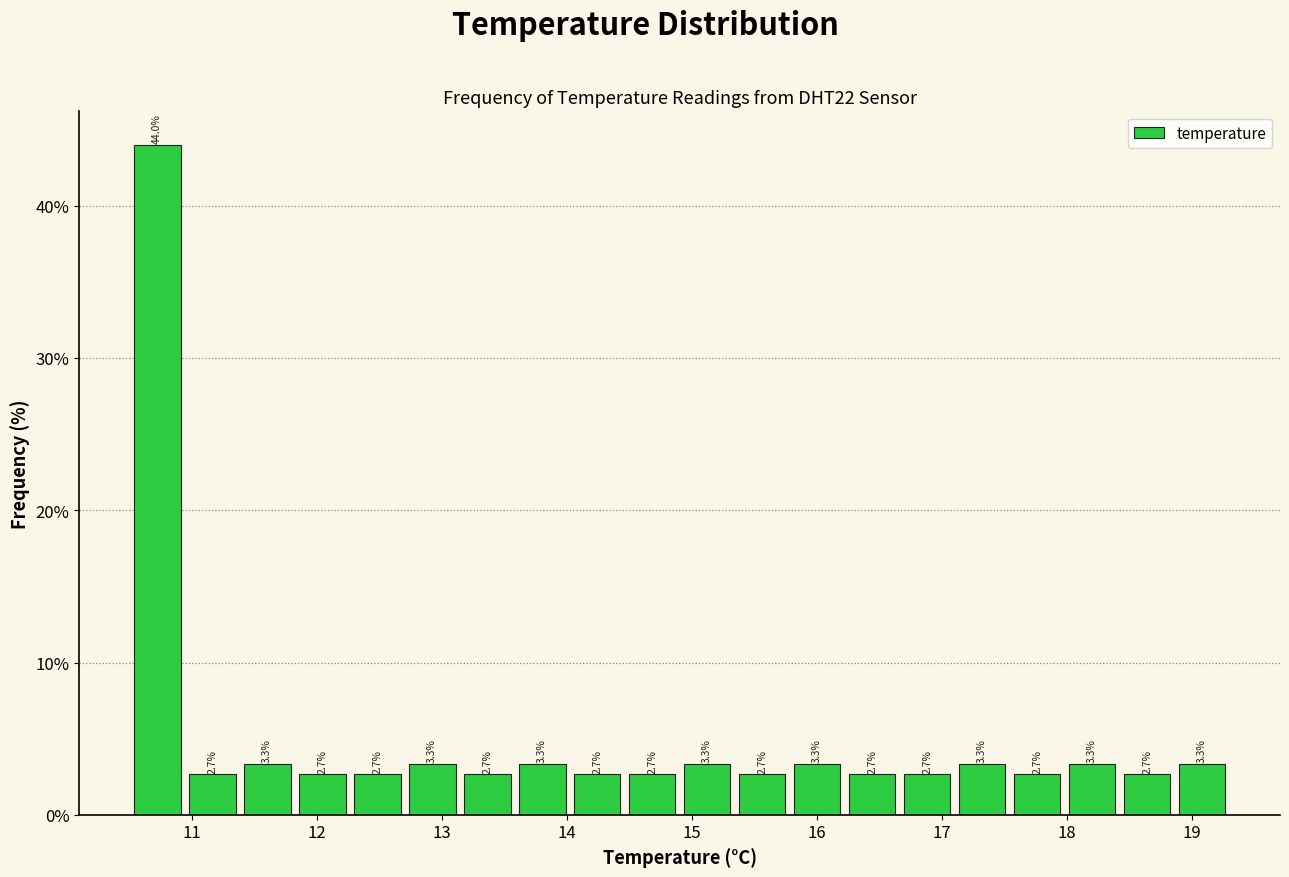

Which range on the x-axis has the tallest bar?

10.50 to 10.94